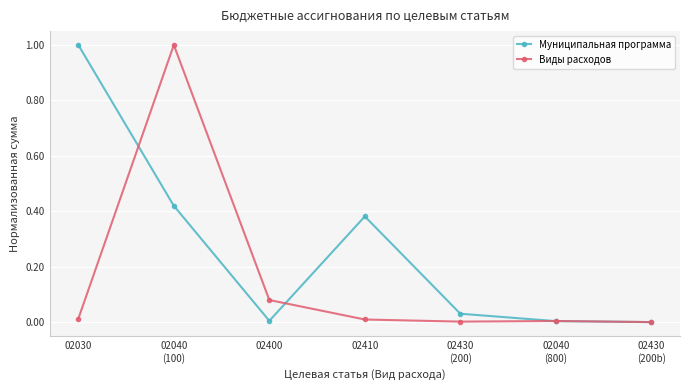

List the series in order of their overall mean, highest first.

Муниципальная программа, Виды расходов